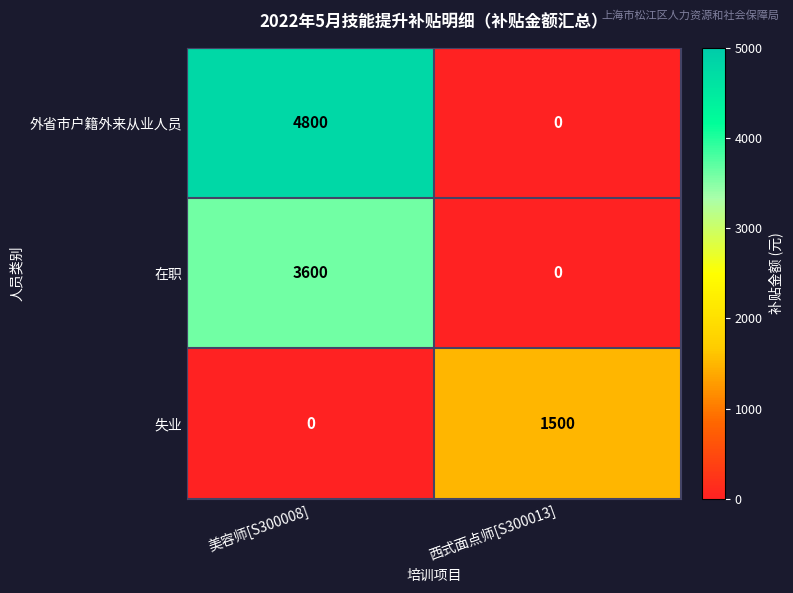

Which series changed the most between 美容师[S300008] and 西式面点师[S300013]?

外省市户籍外来从业人员